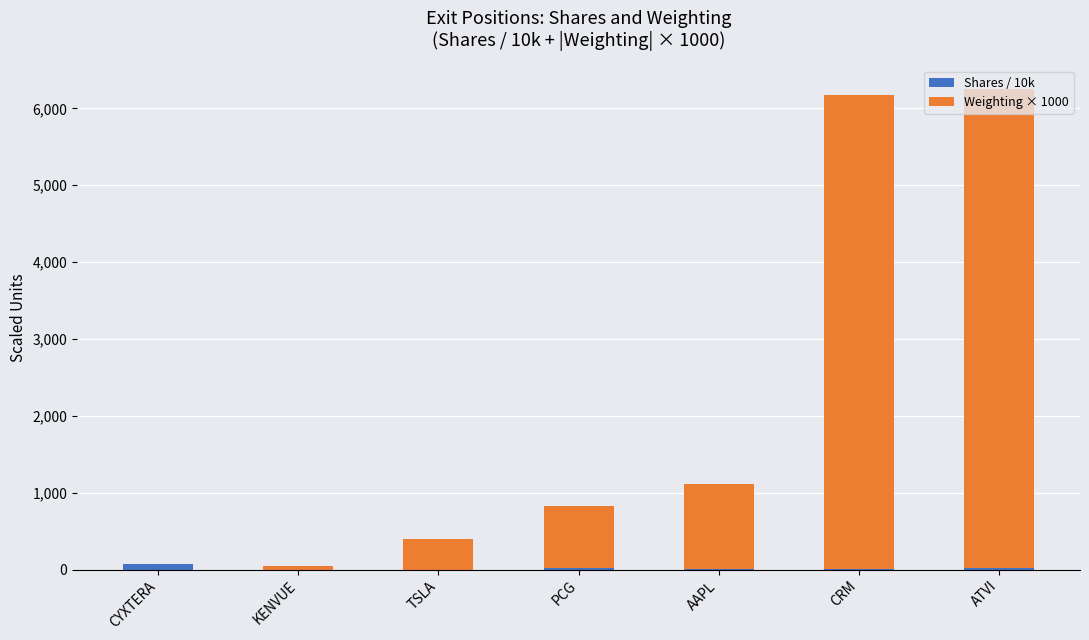

What is the sum of all Shares / 10k values?

116.4